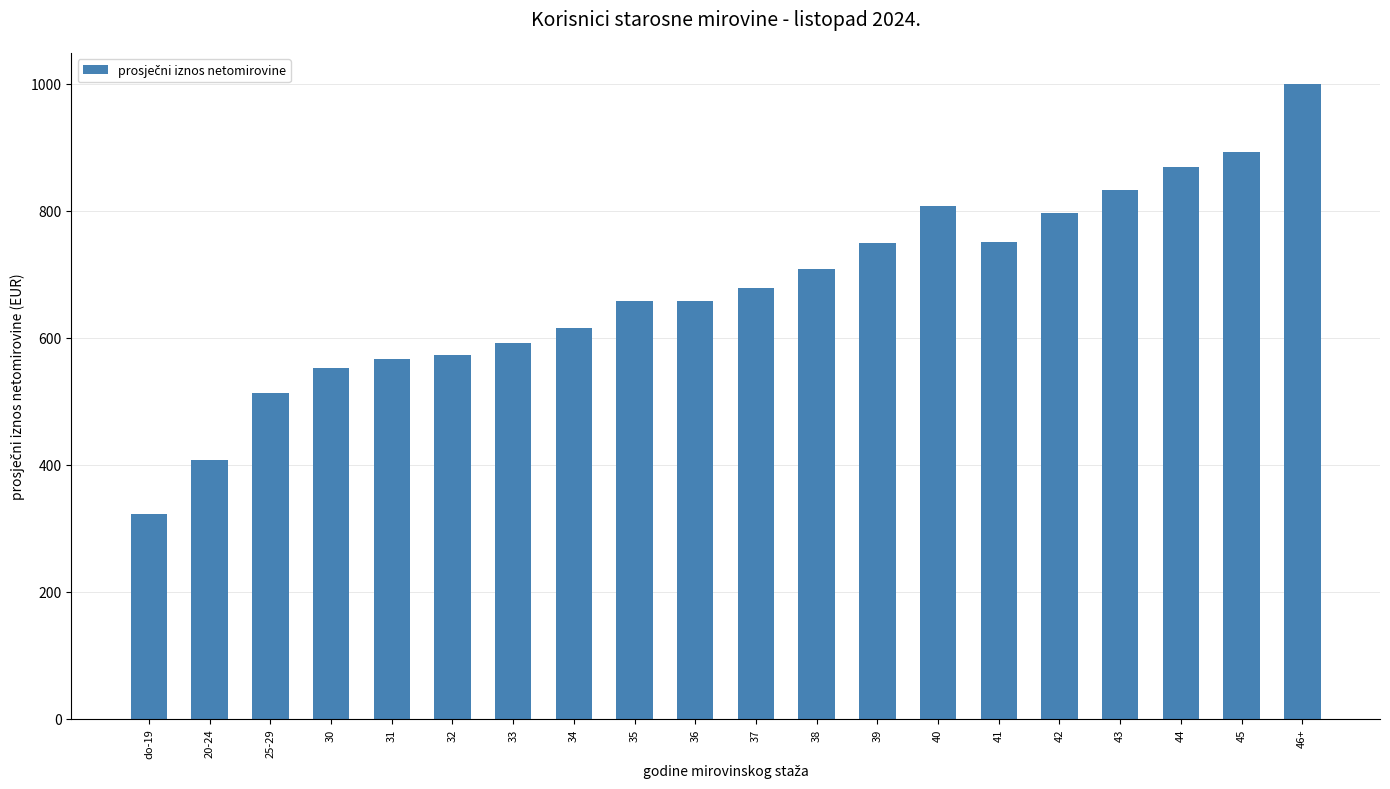

What is the change in value from 20-24 to 25-29?

+105.3